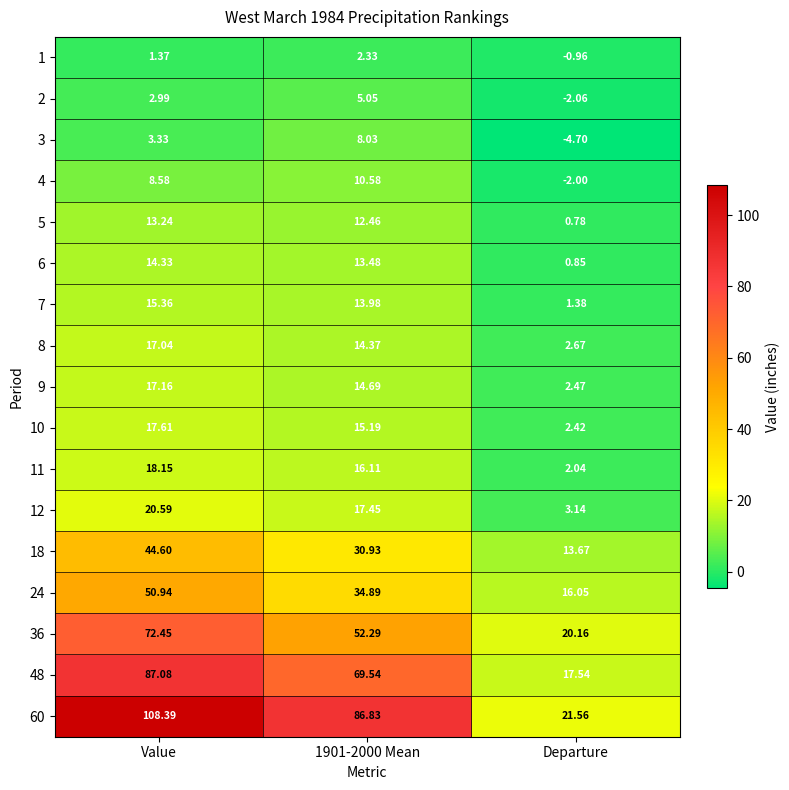

At which label does 9 first exceed 14?

Value